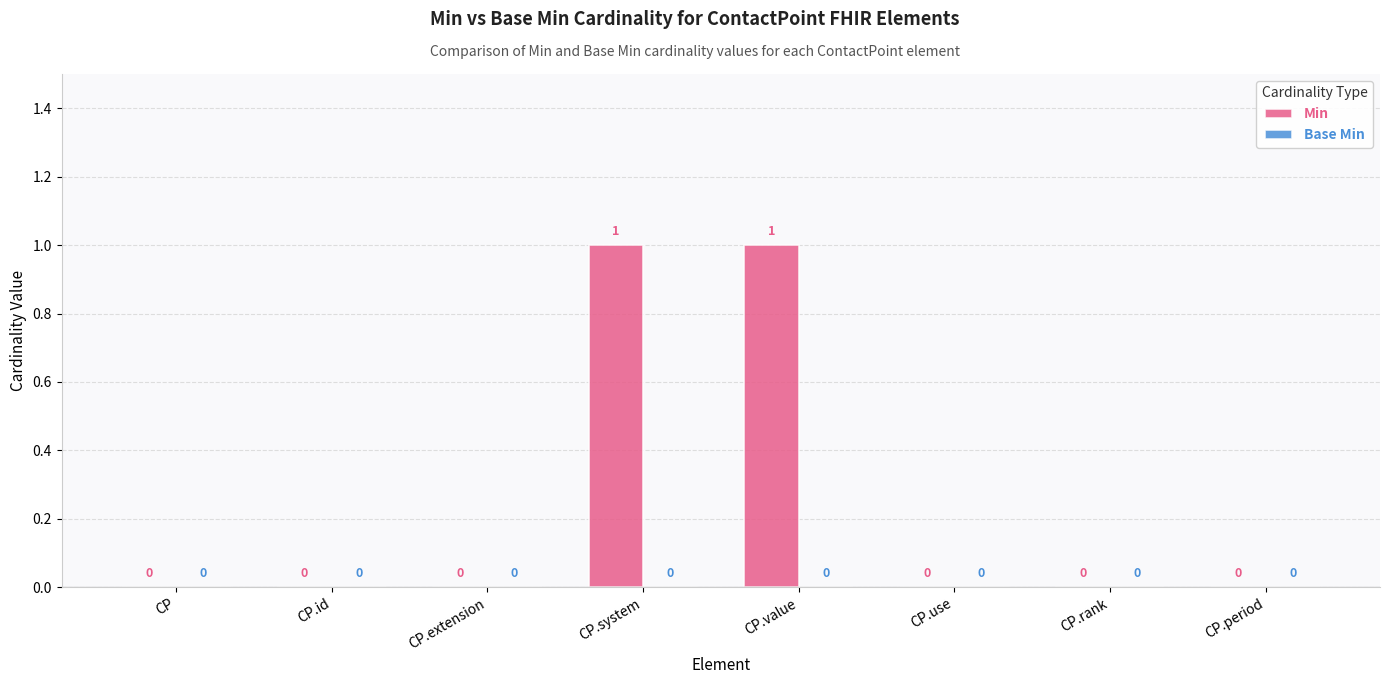

What is the change in value from CP to CP.system?

+1